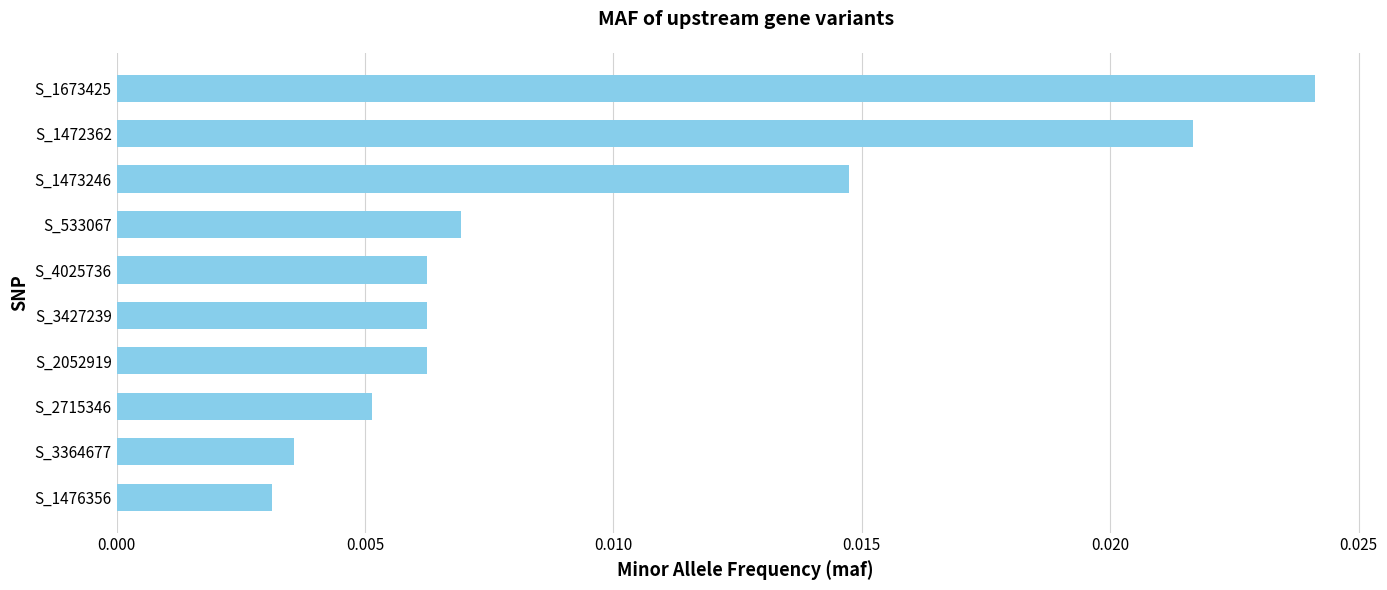

At which category does the chart reach its peak across all series?

S_1673425